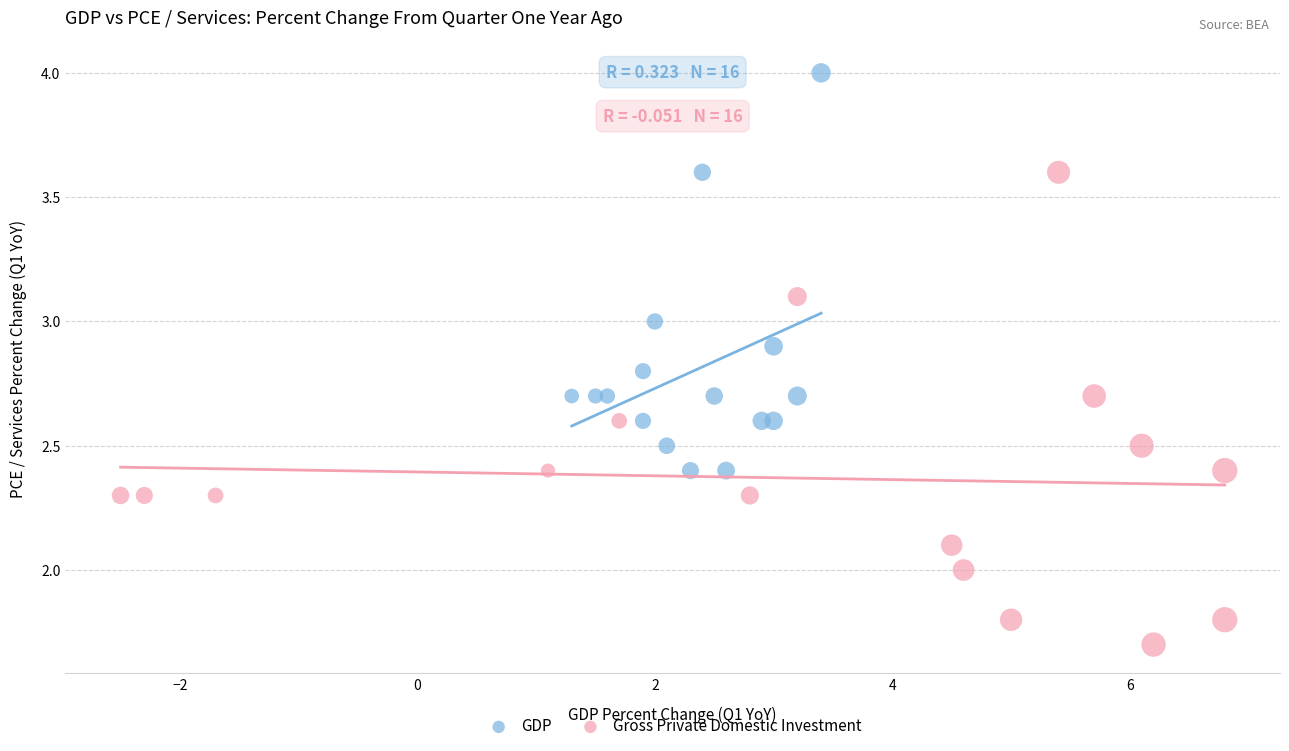

Which series contains the highest Y value?

GDP